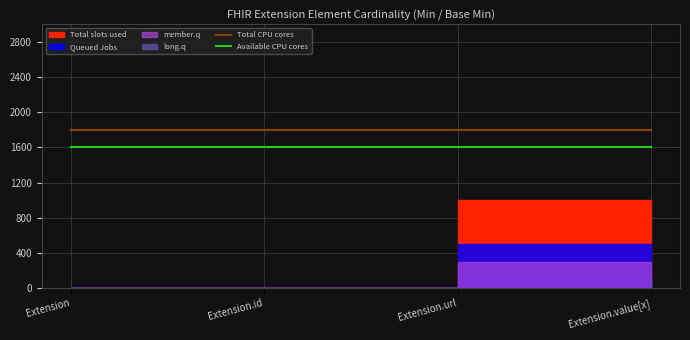

The Available CPU cores series shows 2213 at Extension.value[x]. True or false?

False